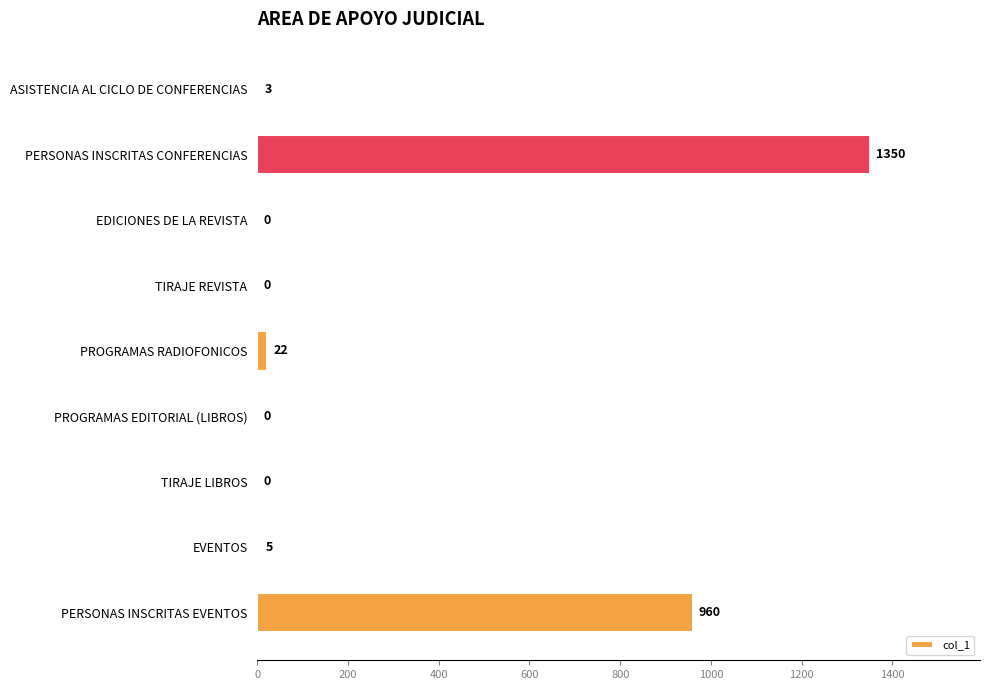

At which label is the value closest to 675?

PERSONAS INSCRITAS EVENTOS